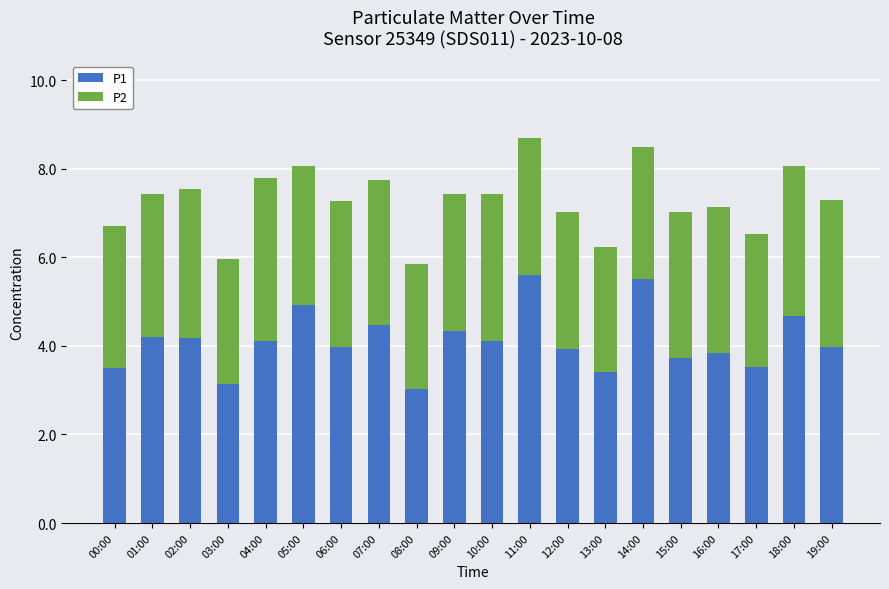

True or false: P1 has a value of 6.8 at 19:00.

False